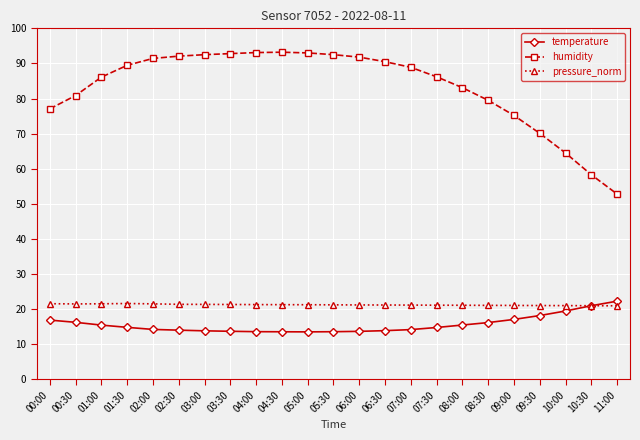

Which series has the largest total across all categories?

humidity